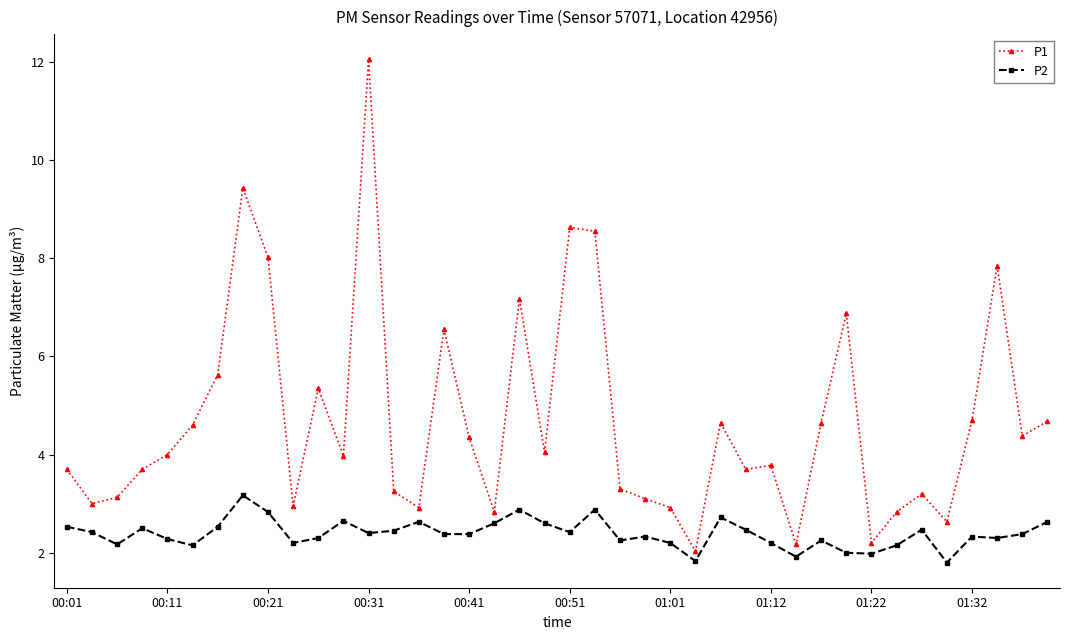

Does the chart have visible grid lines?

No